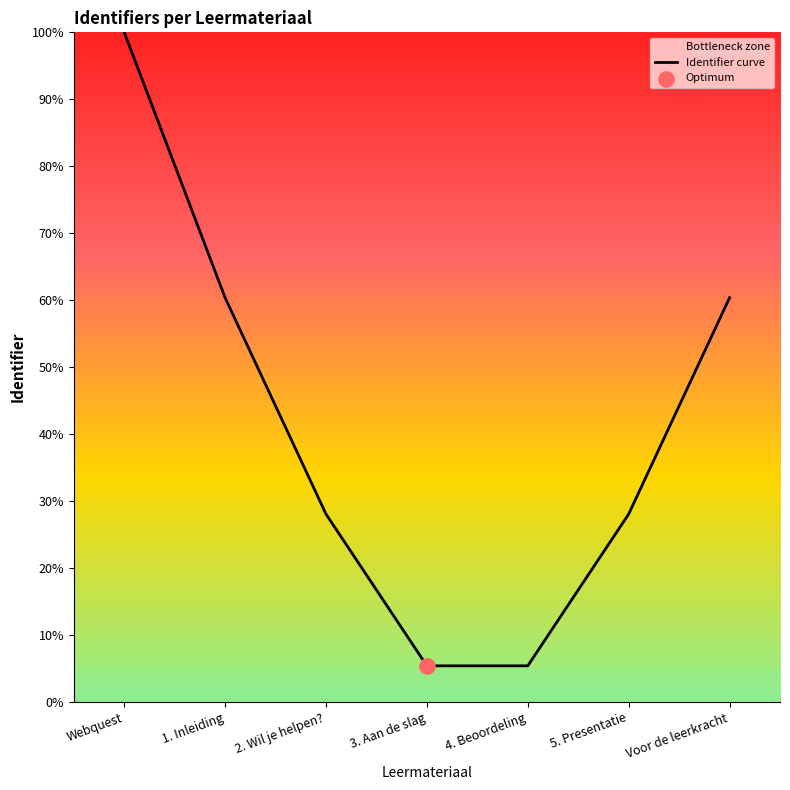

What is the change in value from Webquest to 5. Presentatie?

-71.9